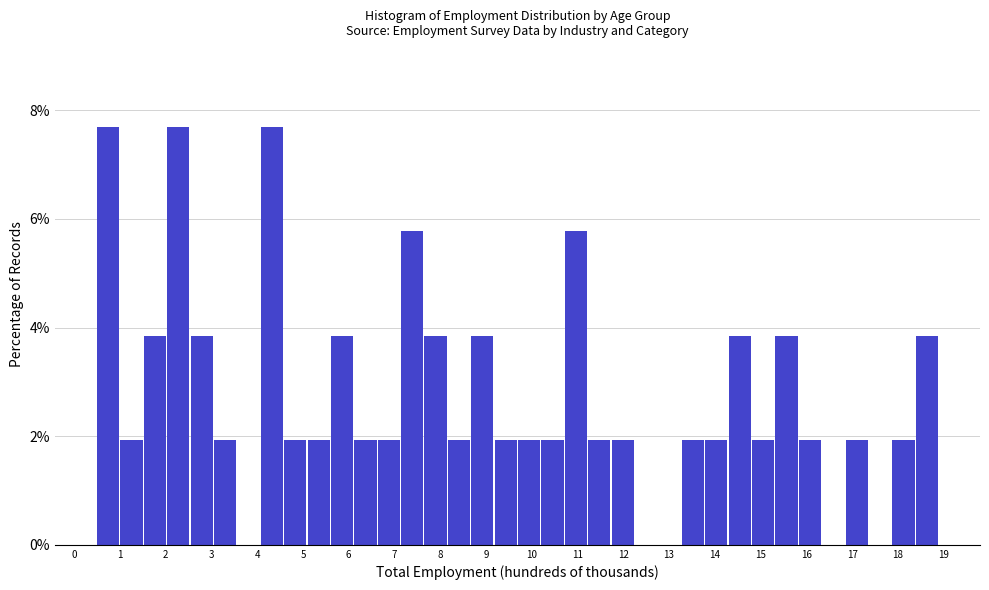

Reading left to right, list every bar in this chart as the range it spans on the x-axis followed by its height. Neither the bar edges nor the heights are printed on the chart, so give them approximately, as read against the axes.

0.5 to 1.0: 7.6
1.0 to 1.5: 2.0
1.5 to 2.0: 3.8
2.0 to 2.5: 7.6
2.5 to 3.1: 3.8
3.1 to 3.6: 2.0
3.6 to 4.1: 0
4.1 to 4.6: 7.6
4.6 to 5.1: 2.0
5.1 to 5.6: 2.0
5.6 to 6.1: 3.8
6.1 to 6.6: 2.0
6.6 to 7.1: 2.0
7.1 to 7.7: 5.8
7.7 to 8.2: 3.8
8.2 to 8.7: 2.0
8.7 to 9.2: 3.8
9.2 to 9.7: 2.0
9.7 to 10.2: 2.0
10.2 to 10.7: 2.0
10.7 to 11.2: 5.8
11.2 to 11.7: 2.0
11.7 to 12.3: 2.0
12.3 to 12.8: 0
12.8 to 13.3: 0
13.3 to 13.8: 2.0
13.8 to 14.3: 2.0
14.3 to 14.8: 3.8
14.8 to 15.3: 2.0
15.3 to 15.8: 3.8
15.8 to 16.3: 2.0
16.3 to 16.9: 0
16.9 to 17.4: 2.0
17.4 to 17.9: 0
17.9 to 18.4: 2.0
18.4 to 18.9: 3.8